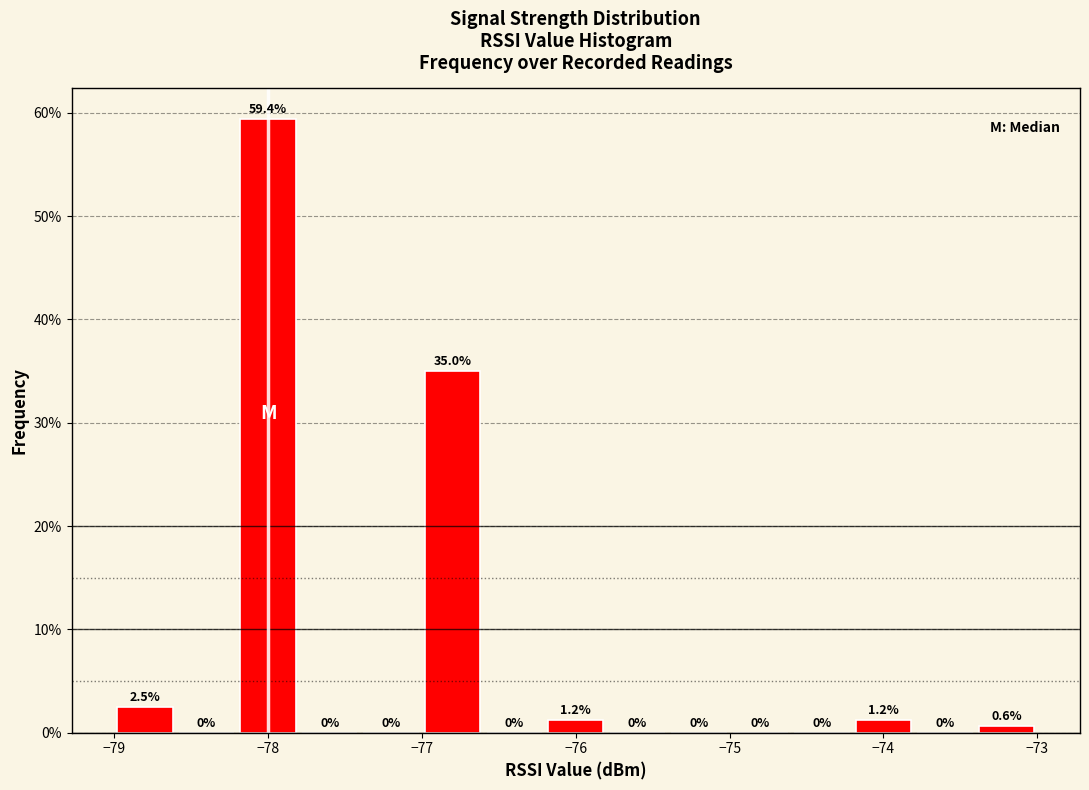

What is the height of the bar covering -76.2 to -75.8 on the x-axis?

1.2